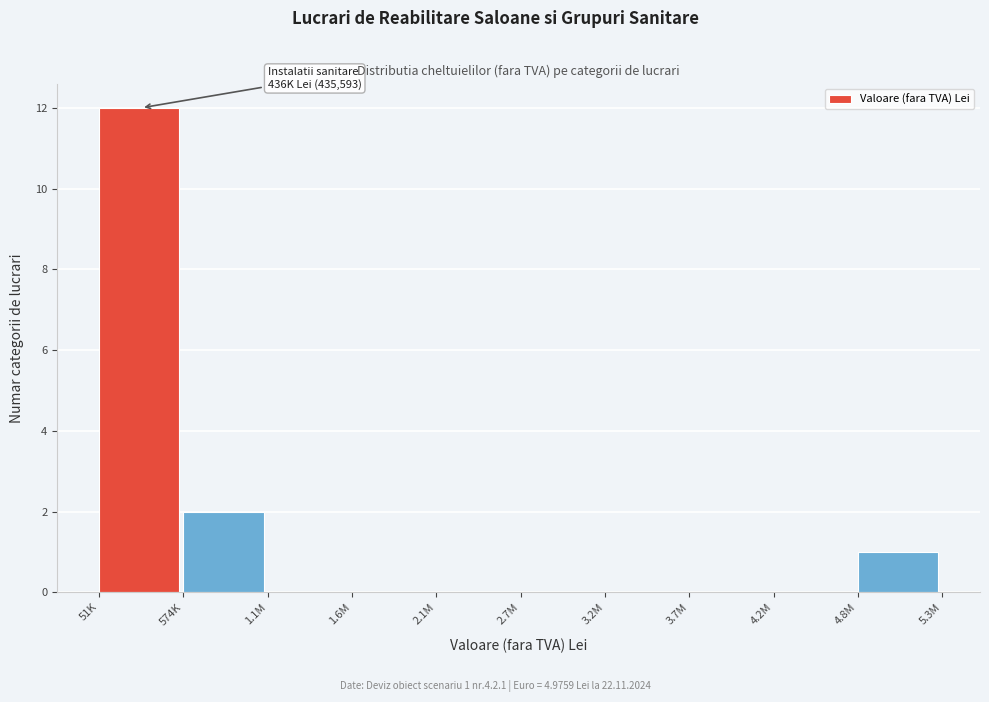

Reading right to left, extract all data points from this chart.

4.8M=1	4.2M=0	3.7M=0	3.2M=0	2.7M=0	2.1M=0	1.6M=0	1.1M=0	574K=2	51K=12